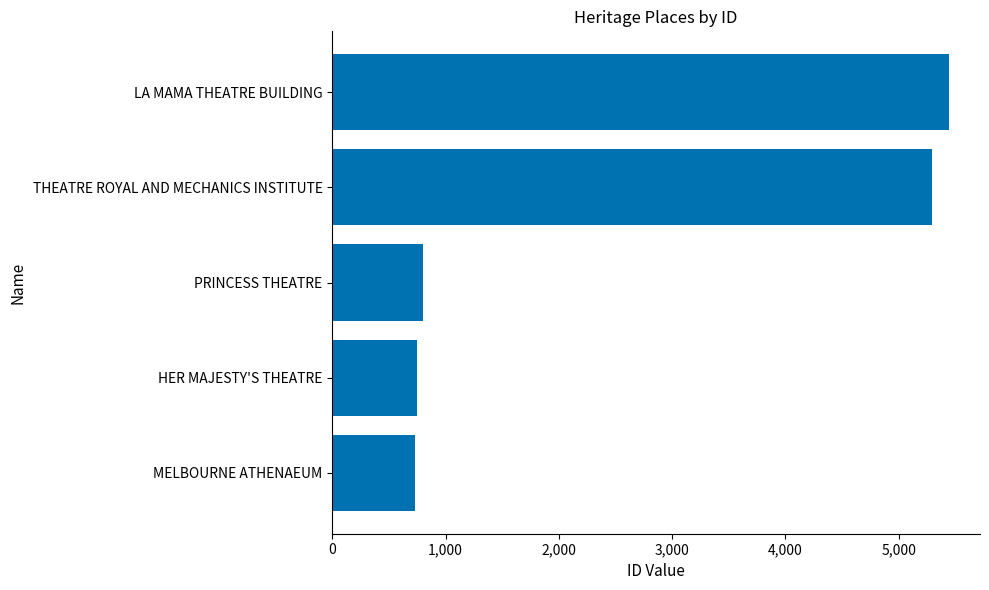

True or false: the data shows 5446 at LA MAMA THEATRE BUILDING.

True